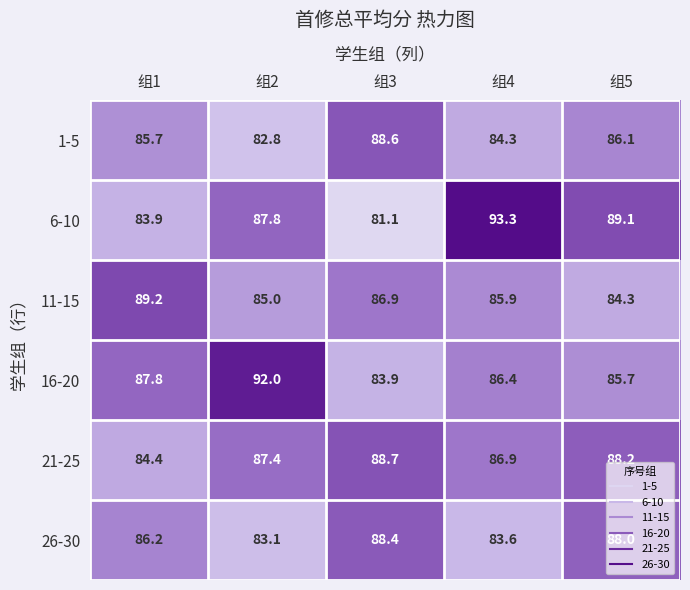

Rank the series by their maximum value, from highest to lowest.

6-10, 16-20, 11-15, 21-25, 1-5, 26-30